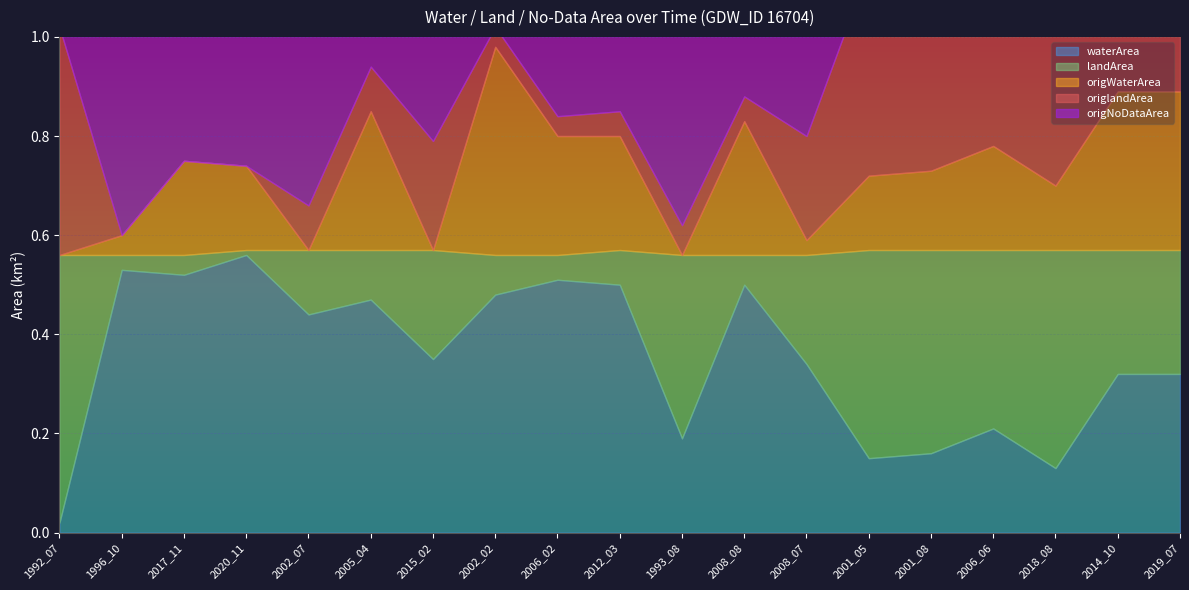

List the series in order of their peak value, highest first.

waterArea, landArea, origNoDataArea, origlandArea, origWaterArea